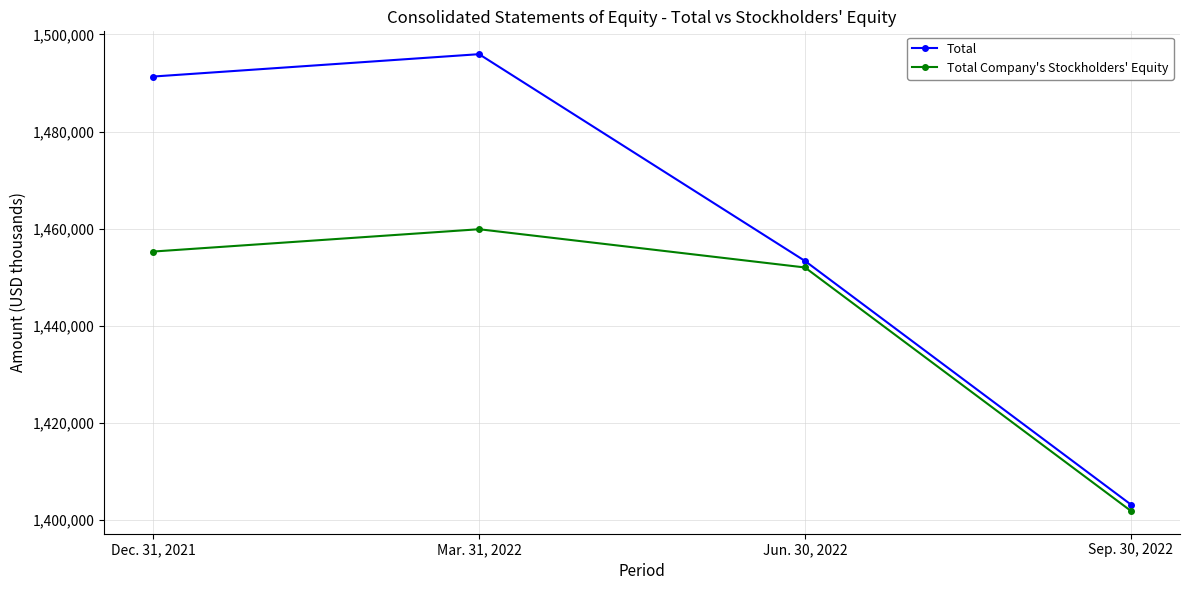

At which category is the sum across all series the highest?

Mar. 31, 2022